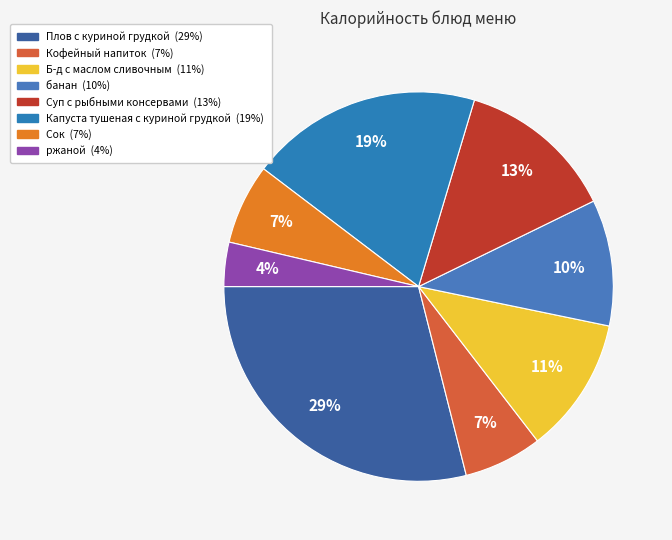

To the nearest percent, what is the average slice percentage?

12%